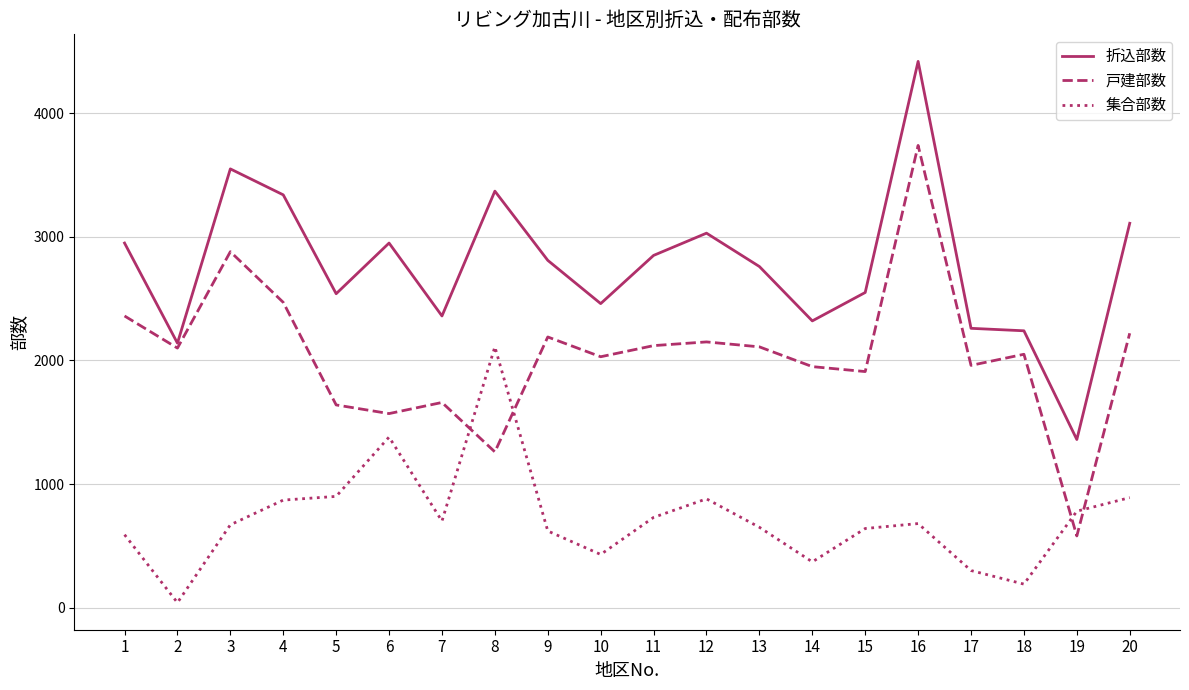

What are all the series names shown in the legend?

折込部数, 戸建部数, 集合部数